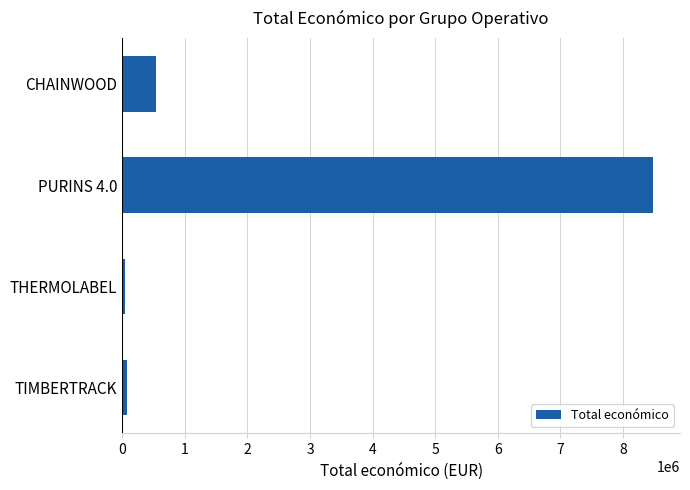

The value at CHAINWOOD is 539000. True or false?

True